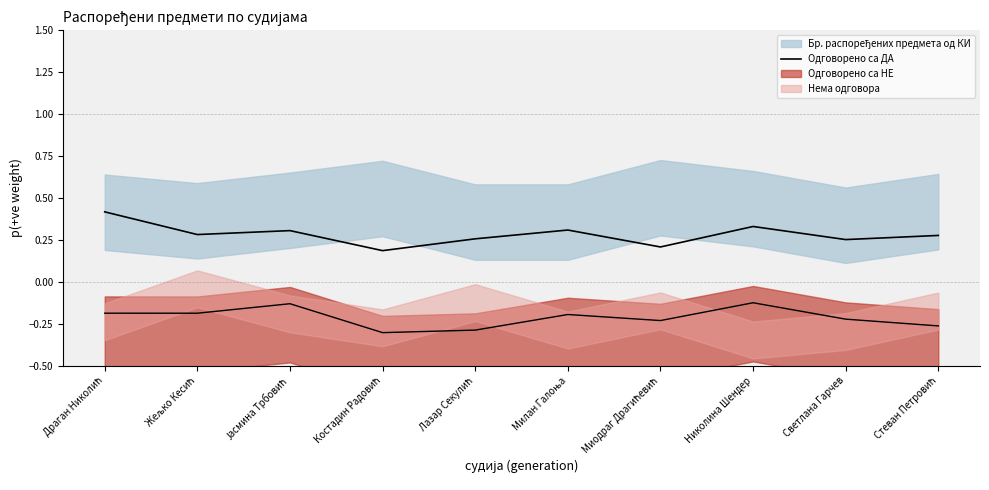

Which category has the lowest value across all series?

Костадин Радовић